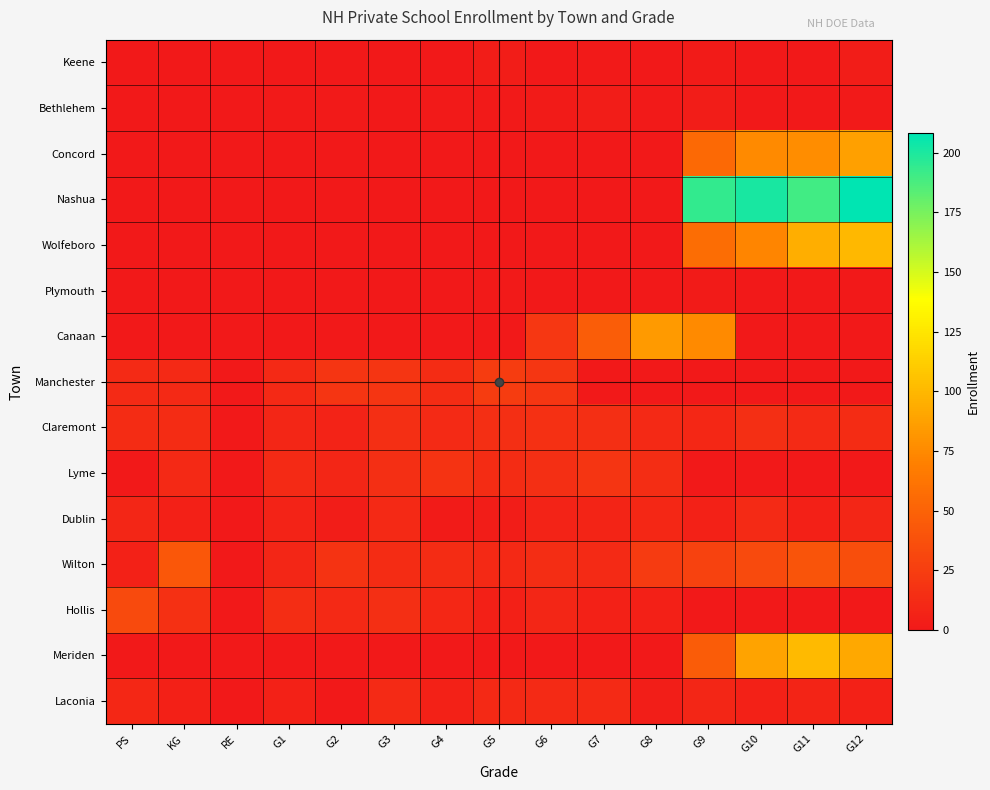

How many series are shown in this chart?

15